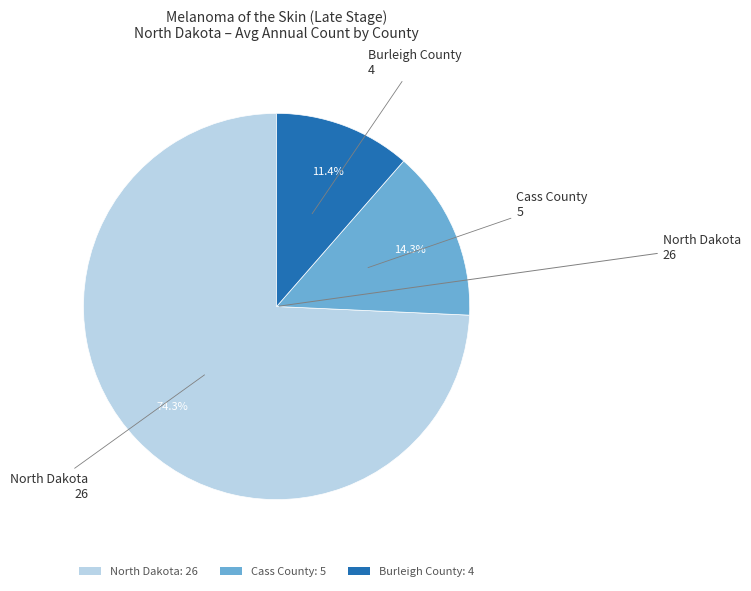

To the nearest percent, what percentage of the pie is Burleigh County?

11%